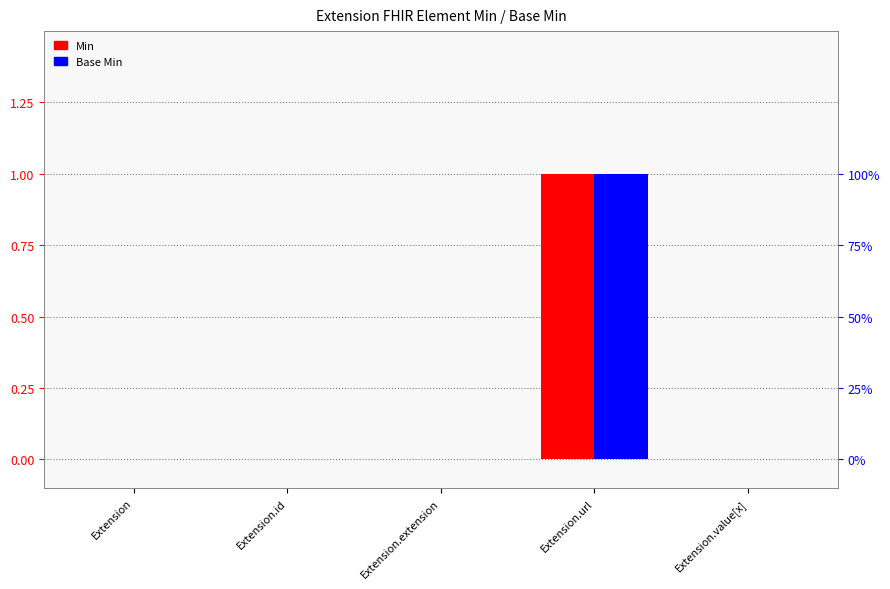

How many values in the Min series exceed 0?

1